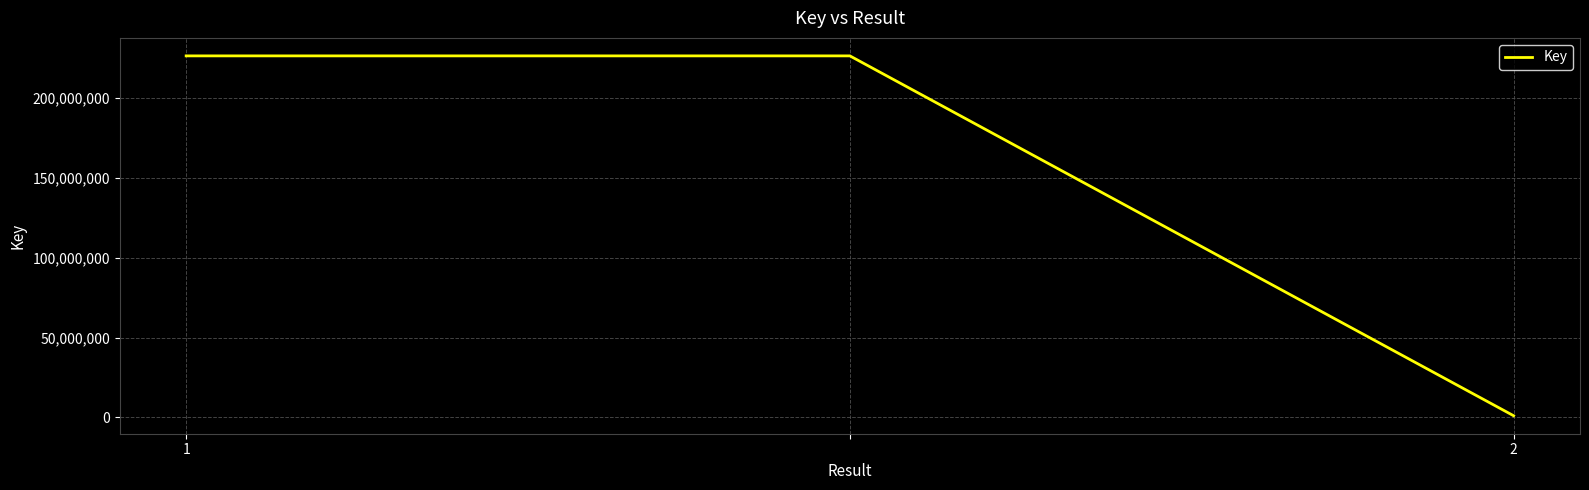

What is the greatest value displayed?

226569055